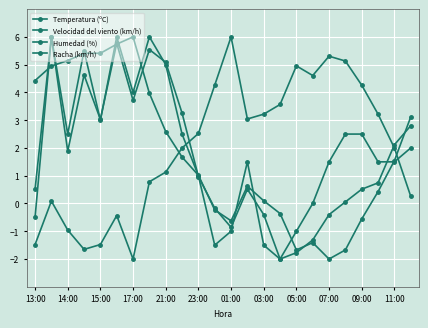

Reading left to right, extract all data points from this chart.

Temperatura (ºC): 4.4	5.0	5.1	5.4	5.4	5.7	6.0	4.0	2.6	1.7	1.0	-0.2	-0.6	0.6	0.1	-0.4	-1.7	-1.4	-2.0	-1.7	-0.6	0.4	1.5	3.1
Velocidad del viento (km/h): -0.5	6.0	2.5	5.5	3.0	6.0	4.0	6.0	5.0	2.5	1.0	-1.5	-1.0	1.5	-1.5	-2.0	-1.0	0.0	1.5	2.5	2.5	1.5	1.5	2.0
Humedad (%): -1.5	0.1	-1.0	-1.7	-1.5	-0.4	-2.0	0.8	1.1	2.0	2.5	4.3	6.0	3.0	3.2	3.6	5.0	4.6	5.3	5.1	4.3	3.2	2.0	0.3
Racha (km/h): 0.5	6.0	1.9	4.6	3.0	5.8	3.7	5.5	5.1	3.3	1.0	-0.2	-0.9	0.5	-0.4	-2.0	-1.8	-1.3	-0.4	0.1	0.5	0.7	2.1	2.8